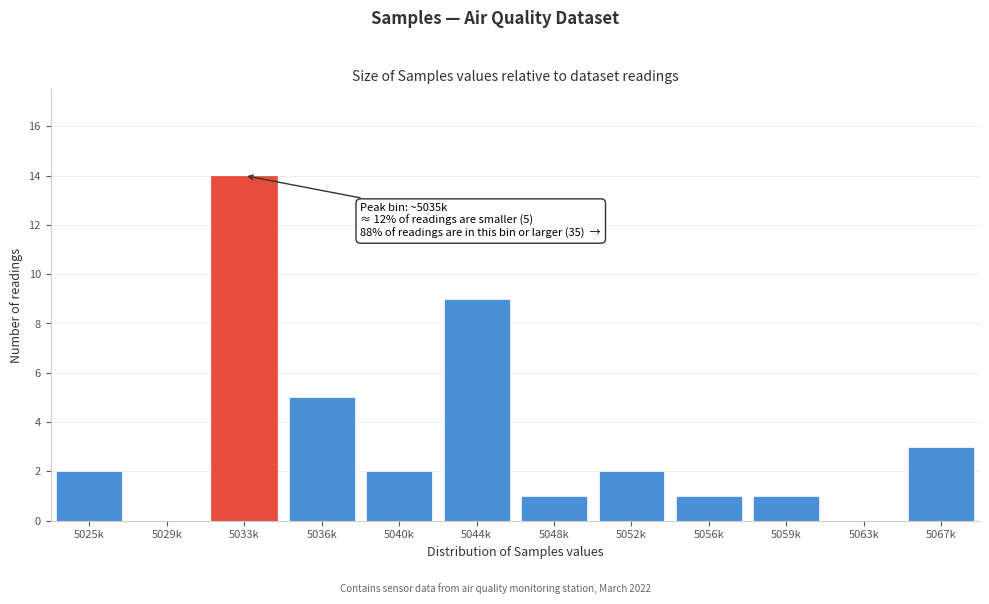

Reading right to left, transcribe all the data shown in this chart.

5067k=3	5063k=0	5059k=1	5056k=1	5052k=2	5048k=1	5044k=9	5040k=2	5036k=5	5033k=14	5029k=0	5025k=2